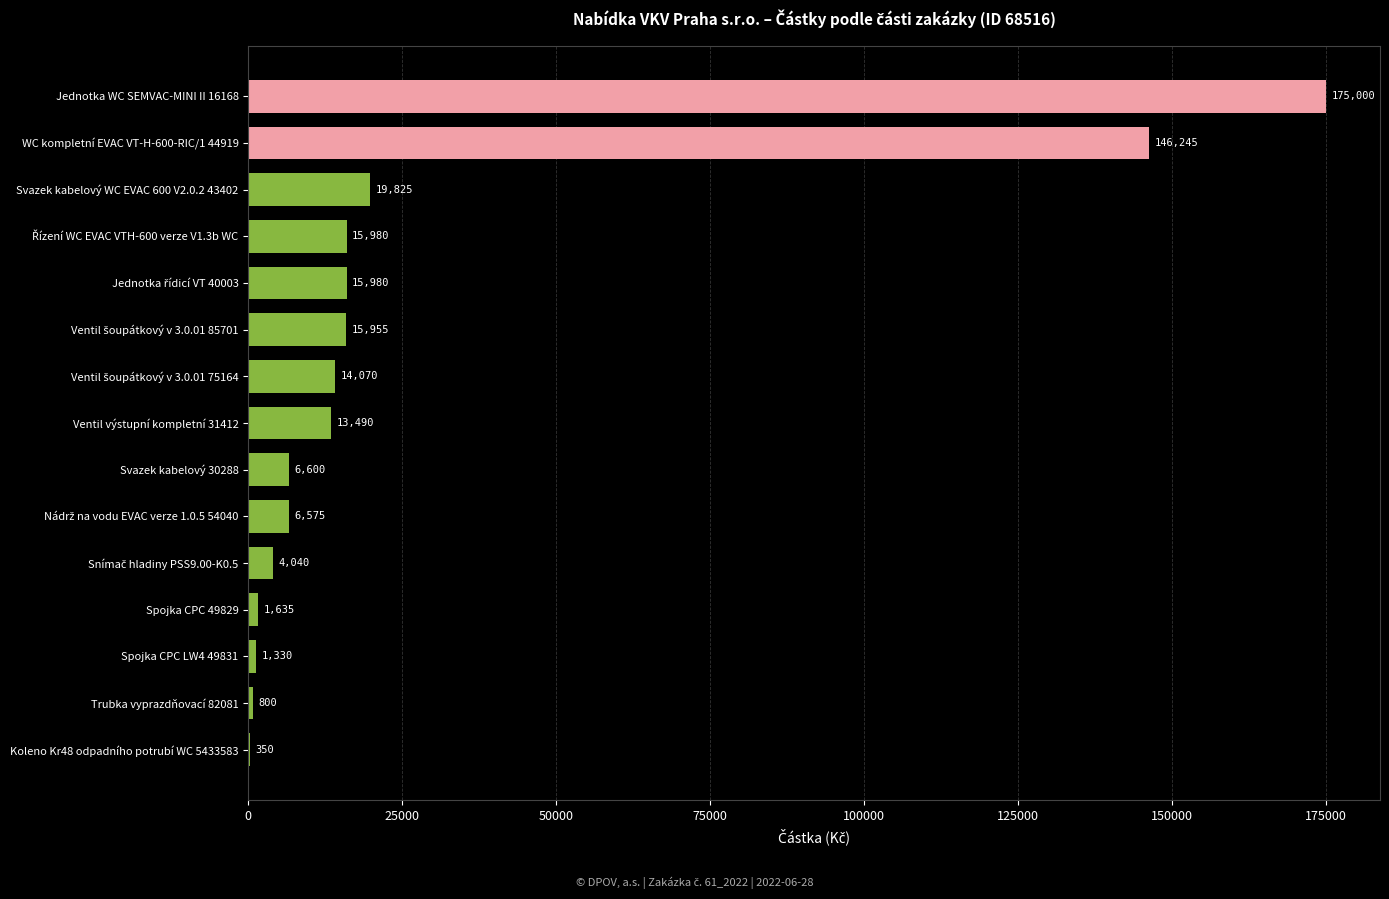

How many distinct data groups are displayed?

1